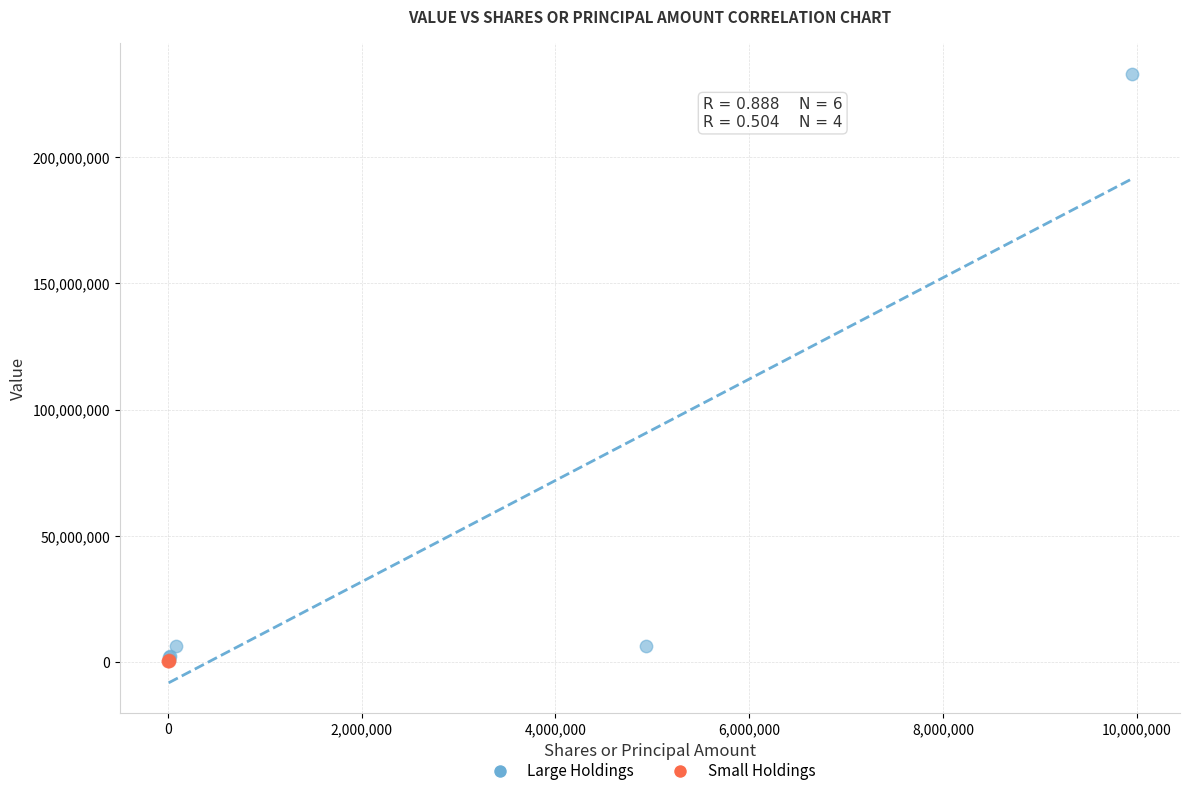

Which series has the largest Y range (max minus min)?

Large Holdings